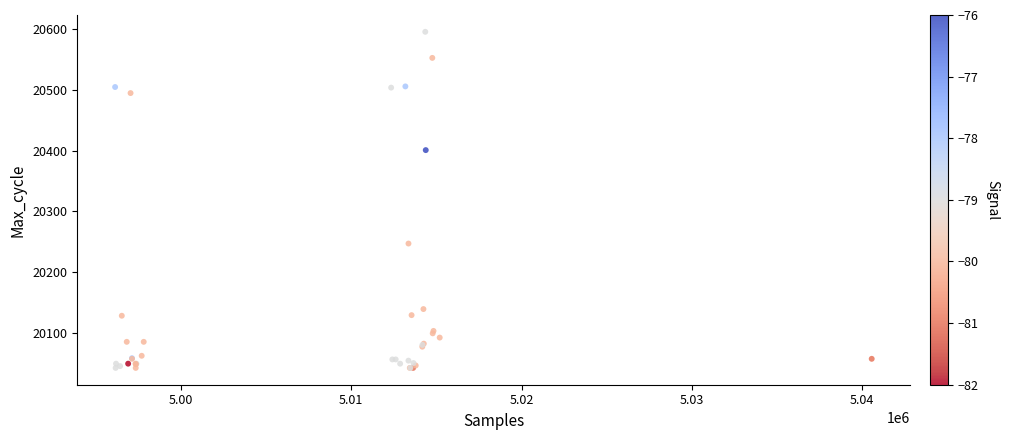

What Y value in the scatter plot is closest to 20319?

20247